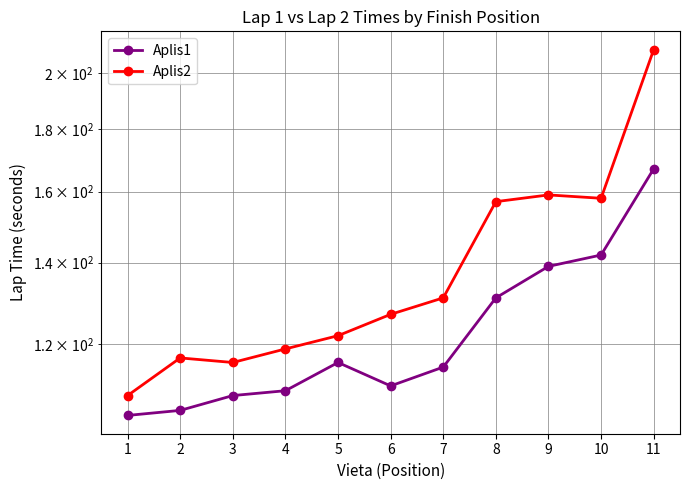

Which has a higher value, 5 or 10?

10